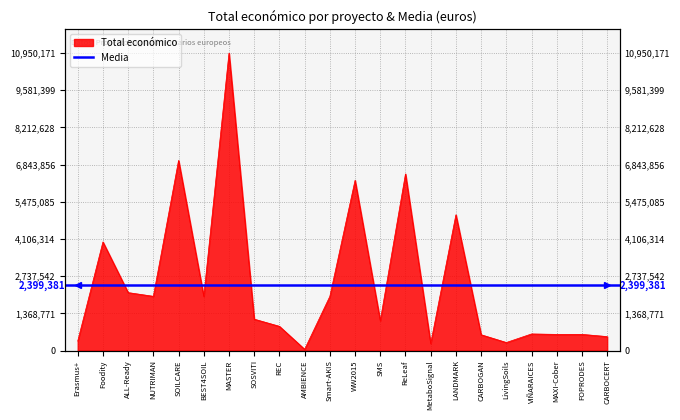

Reading left to right, list all the values displayed in this chart.

353195	3999937	2136174	1999927	6999993	1998299	10950171	1159200	895500	50000	1997731	6267994	1100000	6504027	261380	4999663	585914	299601	614907	598609	599211	517432